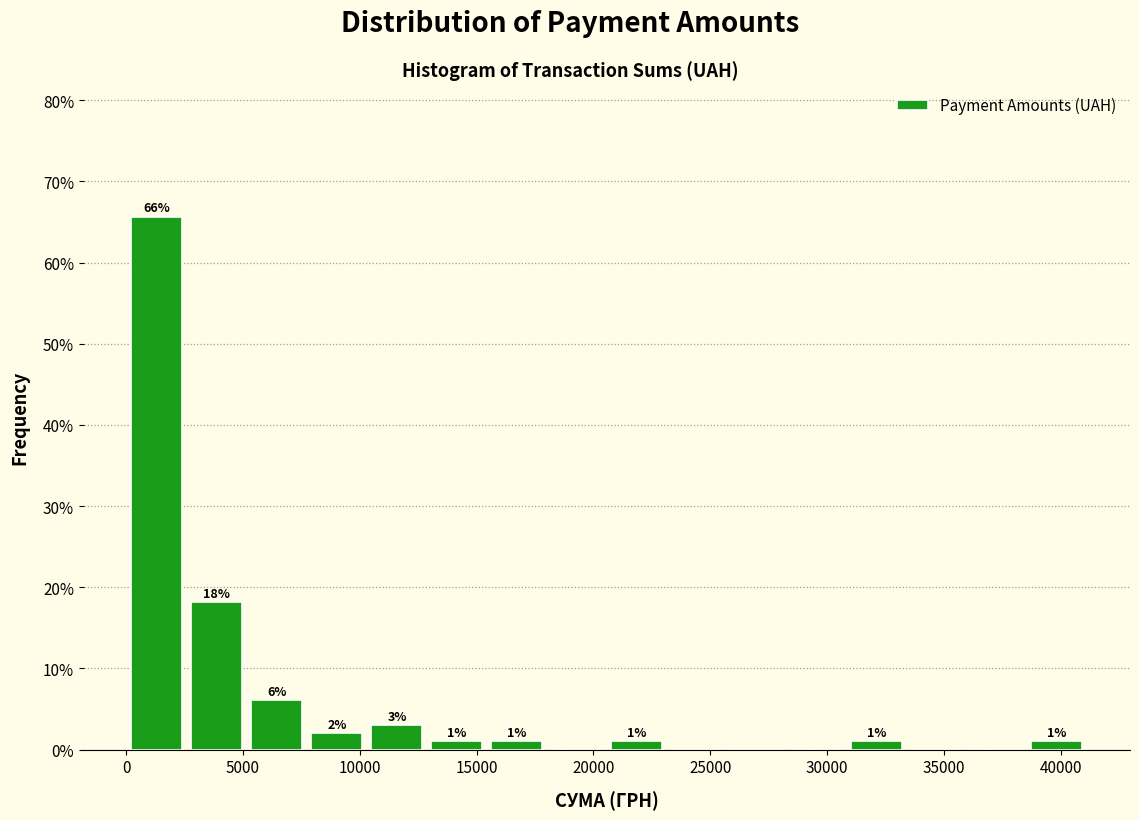

Which range on the x-axis has the tallest bar?

0 to 2500